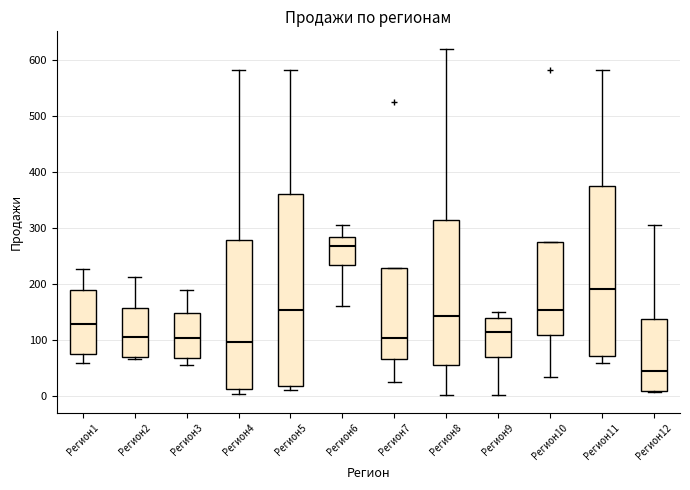

Reading left to right, transcribe this box plot: for each box, give where its median line is, the range the box spans, and where its two whiskers end, as read against the y-axis. The values are not printed on the chart, so give them approximately, as read against the axis.

Регион1: median 130, box 70 to 190, whiskers 60 to 230
Регион2: median 110, box 70 to 160, whiskers 70 (just below the box's lower edge) to 210
Регион3: median 100, box 70 to 150, whiskers 50 to 190
Регион4: median 100, box 10 to 280, whiskers 0 to 580
Регион5: median 150, box 20 to 360, whiskers 10 to 580
Регион6: median 270, box 230 to 280, whiskers 160 to 310
Регион7: median 100, box 70 to 230, whiskers 20 to 230
Регион8: median 140, box 50 to 310, whiskers 0 to 620
Регион9: median 110, box 70 to 140, whiskers 0 to 150
Регион10: median 150, box 110 to 270, whiskers 30 to 270
Регион11: median 190, box 70 to 370, whiskers 60 to 580
Регион12: median 40, box 10 to 140, whiskers 10 to 310